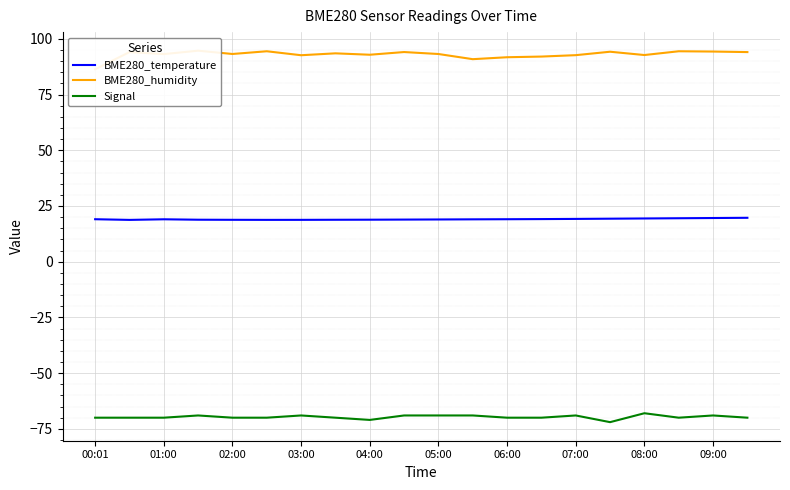

Is it true that BME280_temperature equals 33.7 at 09:00?

False